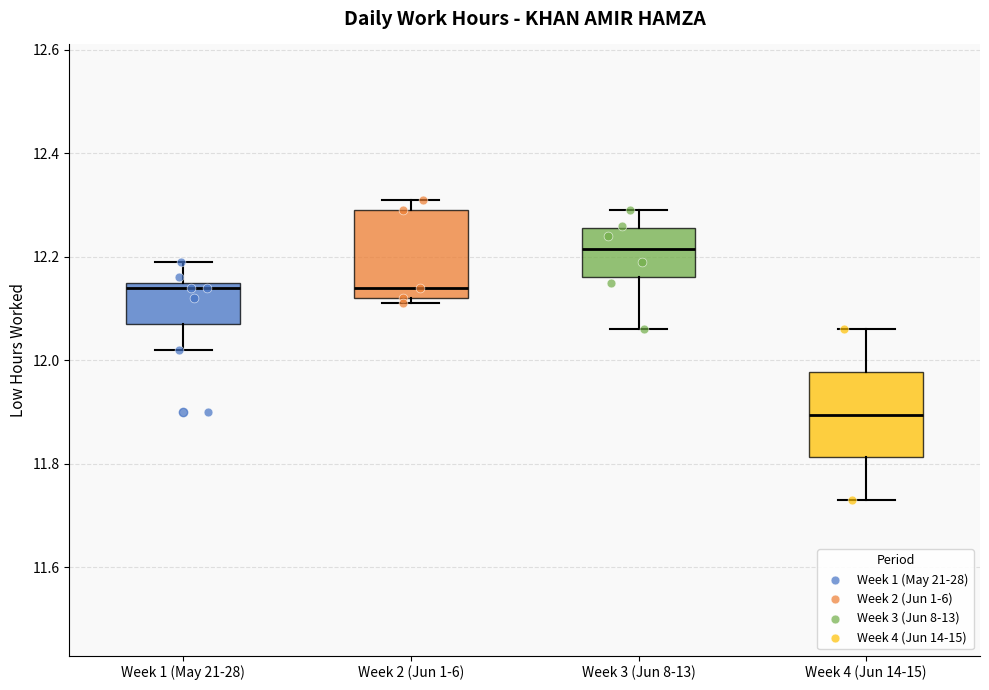

Which box has the lowest median line?

Week 4 (Jun 14-15)